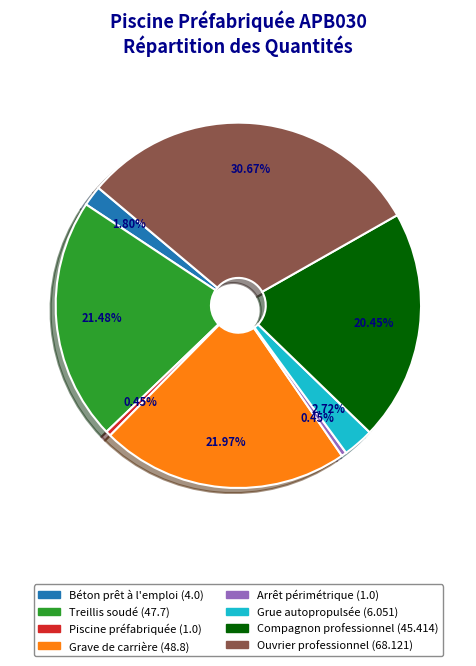

Count the number of slices in the pie.

8